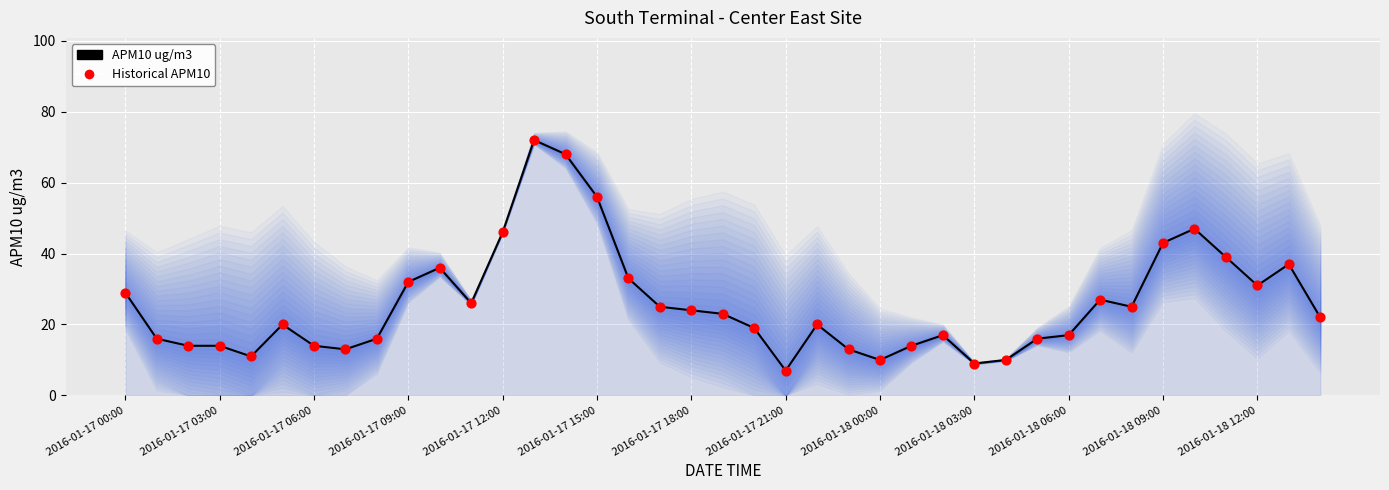

What are all the series names shown in the legend?

APM10 ug/m3 (line), Historical APM10